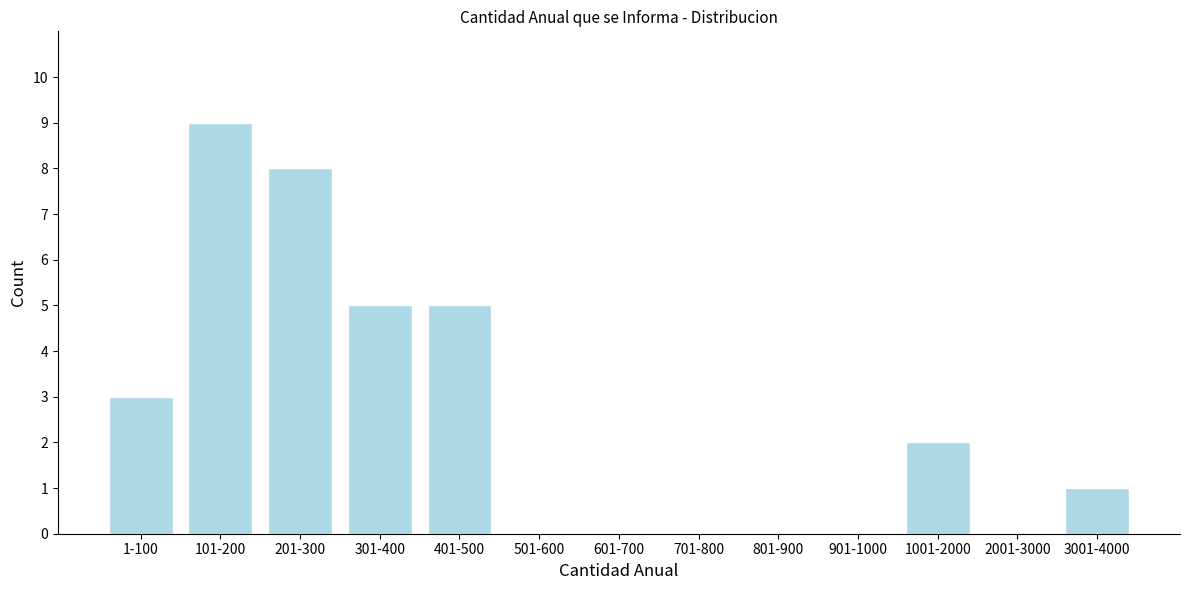

Reading left to right, transcribe all the data shown in this chart.

1-100=3	101-200=9	201-300=8	301-400=5	401-500=5	501-600=0	601-700=0	701-800=0	801-900=0	901-1000=0	1001-2000=2	2001-3000=0	3001-4000=1